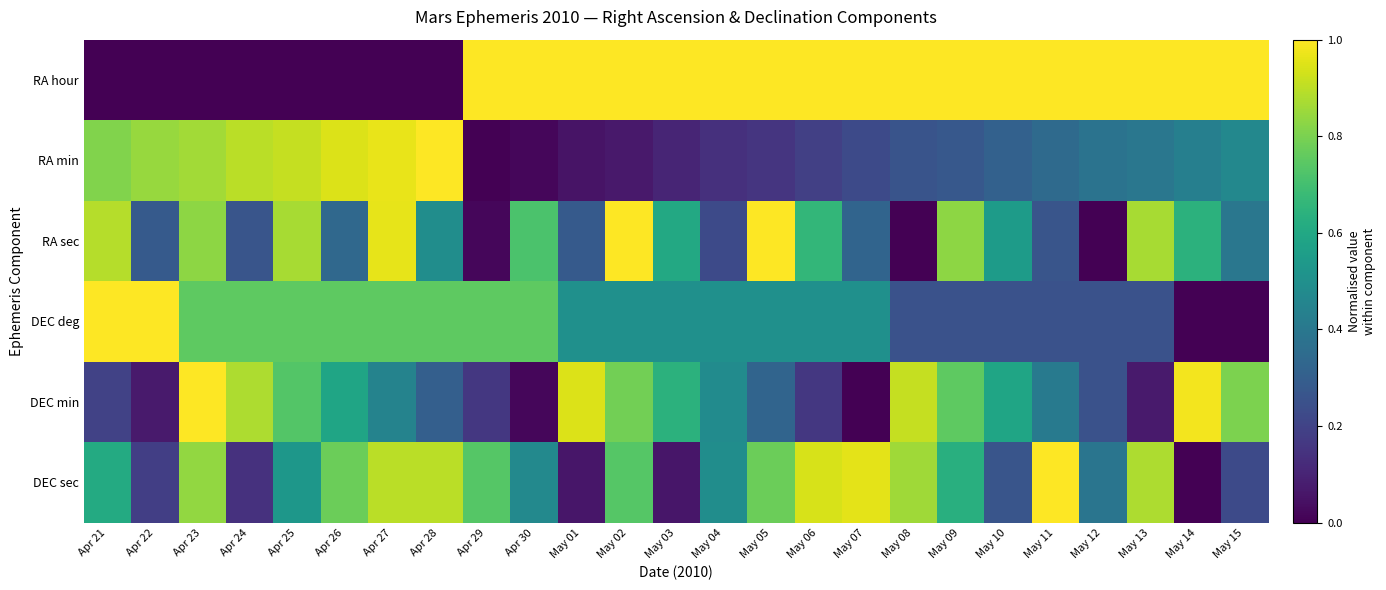

Which series has the largest total across all categories?

RA hour